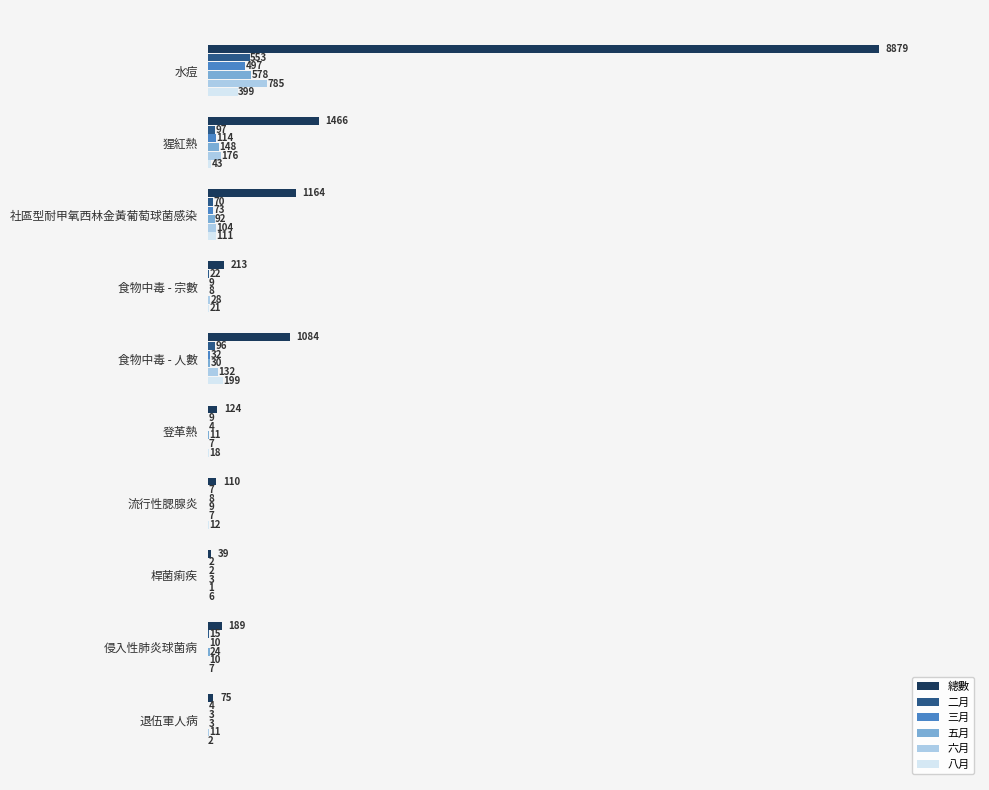

The value of 八月 at 登革熱 is 18. True or false?

True